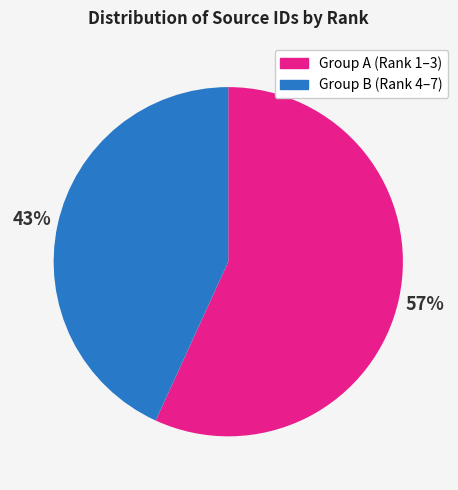

Is there a majority slice in this chart?

Yes